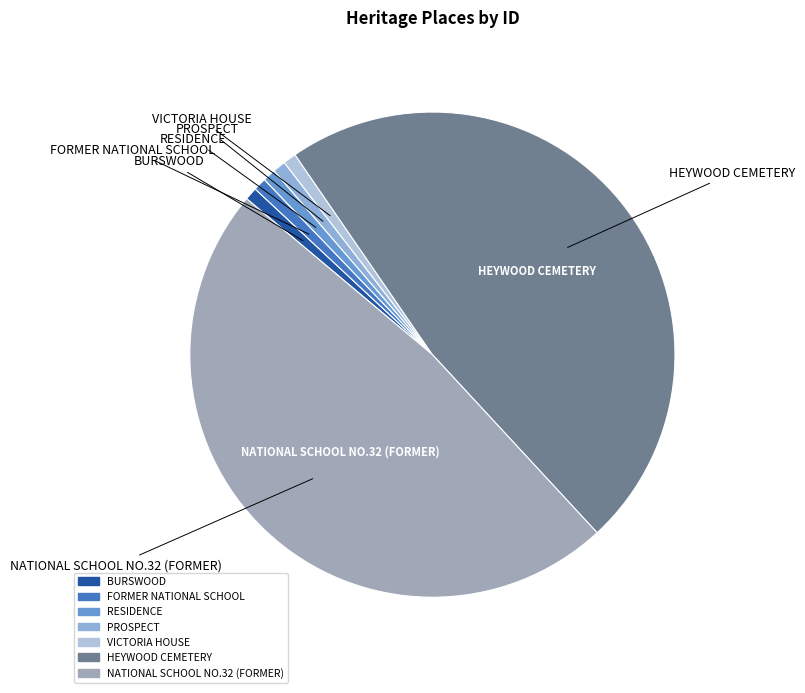

Does any single category account for the majority?

No